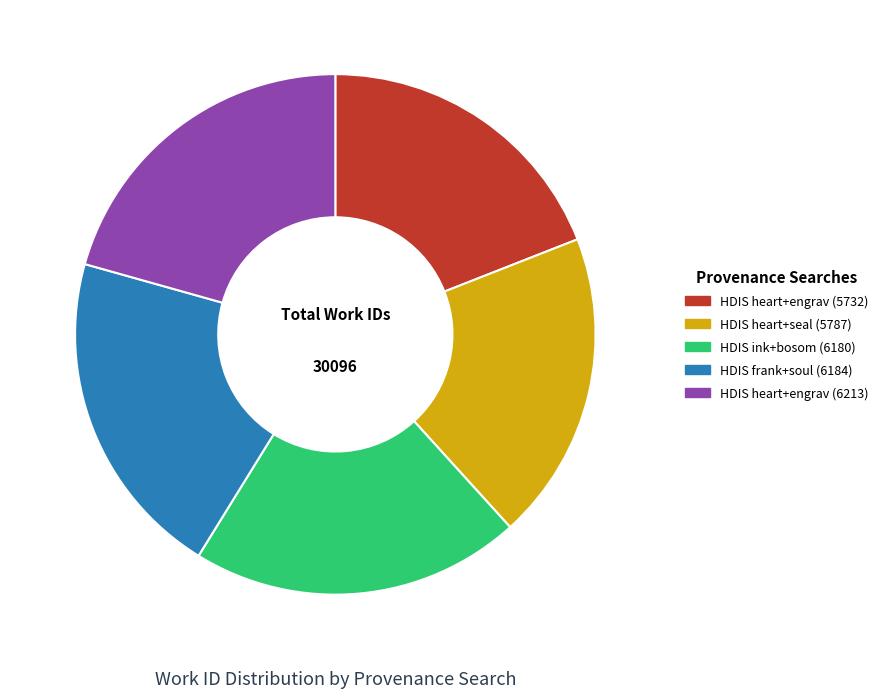

The HDIS frank+soul (6184) slice represents 21% of the pie. True or false?

True